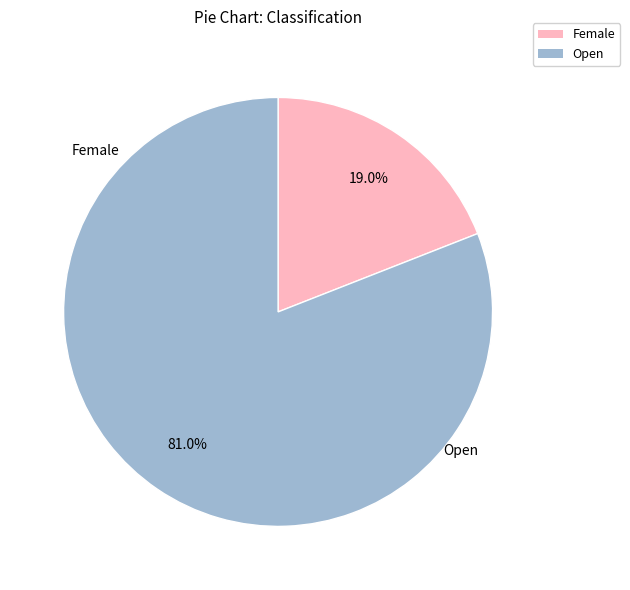

Which category has the biggest portion of the pie?

Open